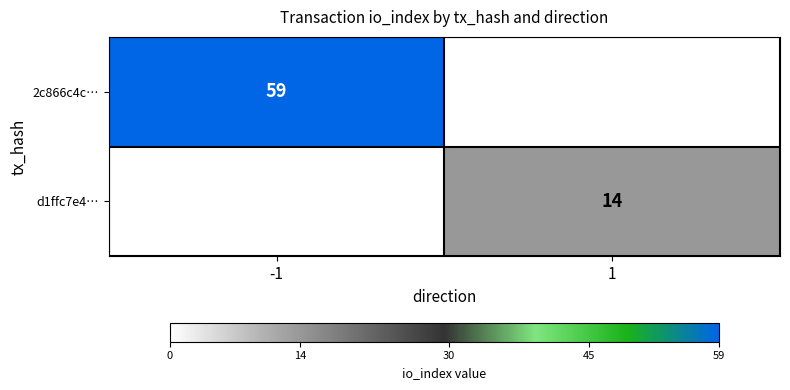

Is it true that 2c866c4c… equals 78 at -1?

False